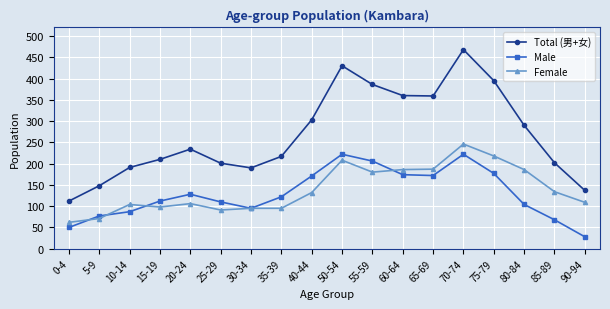

At which category is the sum across all series the highest?

70-74